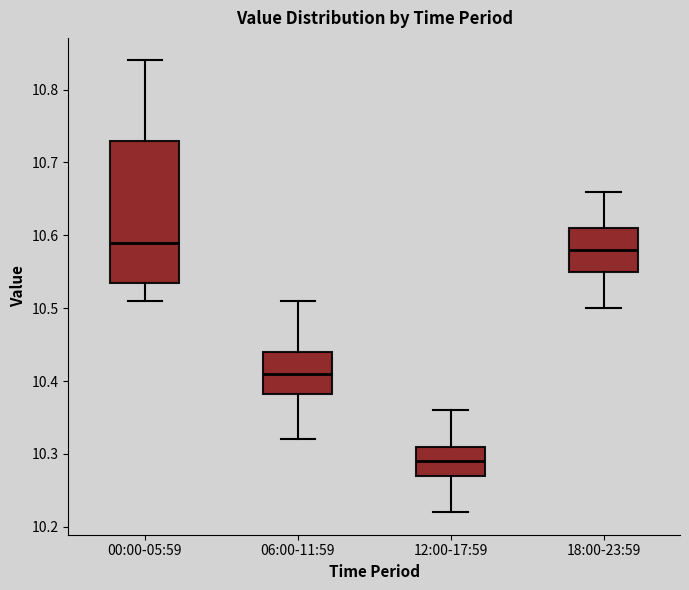

Reading left to right, transcribe this box plot: for each box, give where its median line is, the range the box spans, and where its two whiskers end, as read against the y-axis. The values are not printed on the chart, so give them approximately, as read against the axis.

00:00-05:59: median 10.59, box 10.54 to 10.73, whiskers 10.51 to 10.84
06:00-11:59: median 10.41, box 10.38 to 10.44, whiskers 10.32 to 10.51
12:00-17:59: median 10.29, box 10.27 to 10.31, whiskers 10.22 to 10.36
18:00-23:59: median 10.58, box 10.55 to 10.61, whiskers 10.50 to 10.66